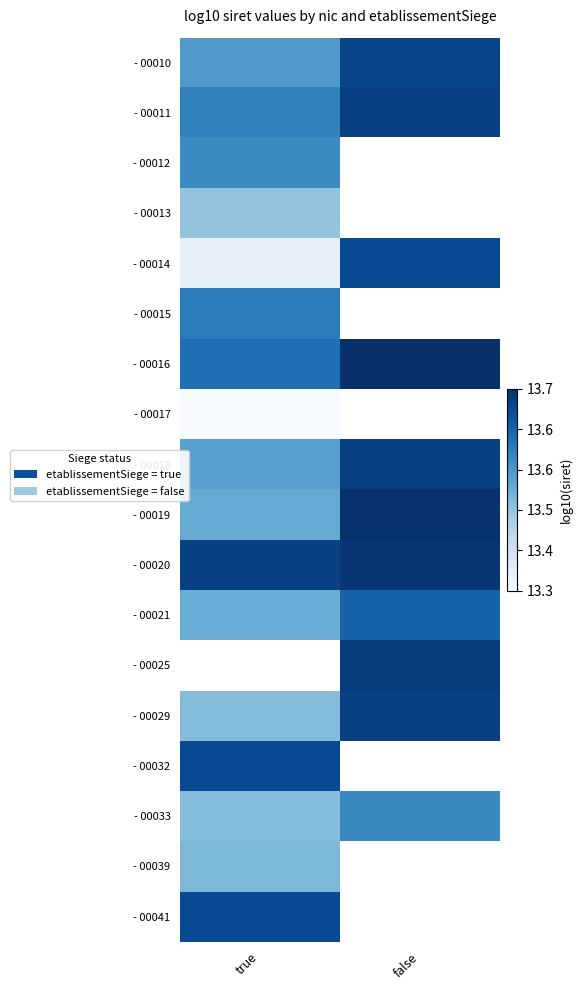

What is the difference between the highest and lowest values at true?

0.4